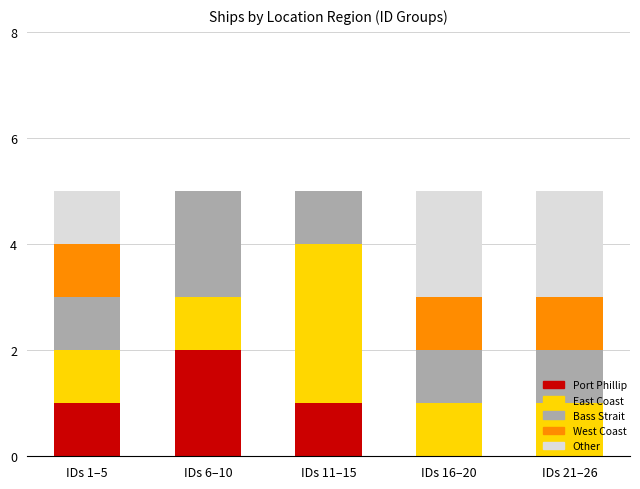

At which label does Port Phillip reach its peak?

IDs 6–10